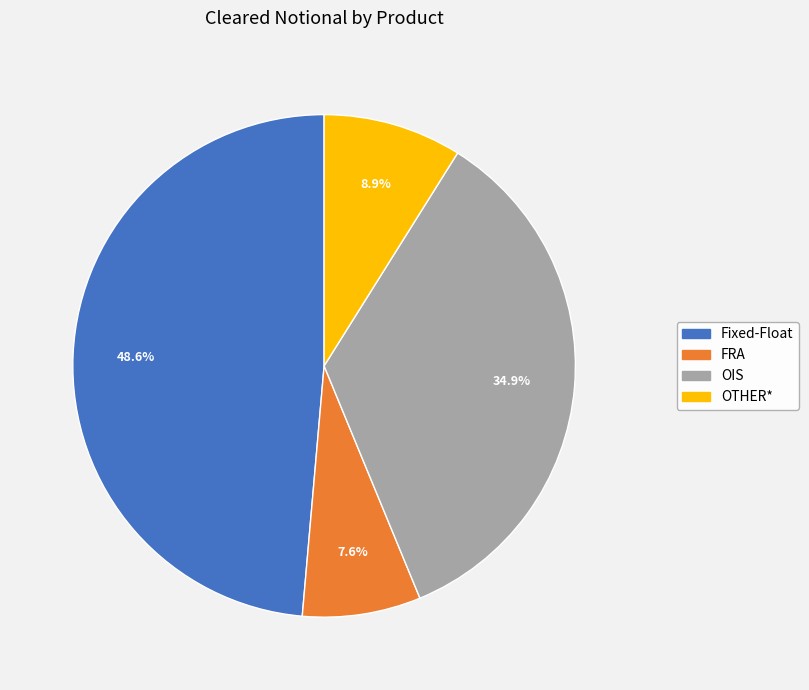

Does OTHER* represent more than half of the total?

No